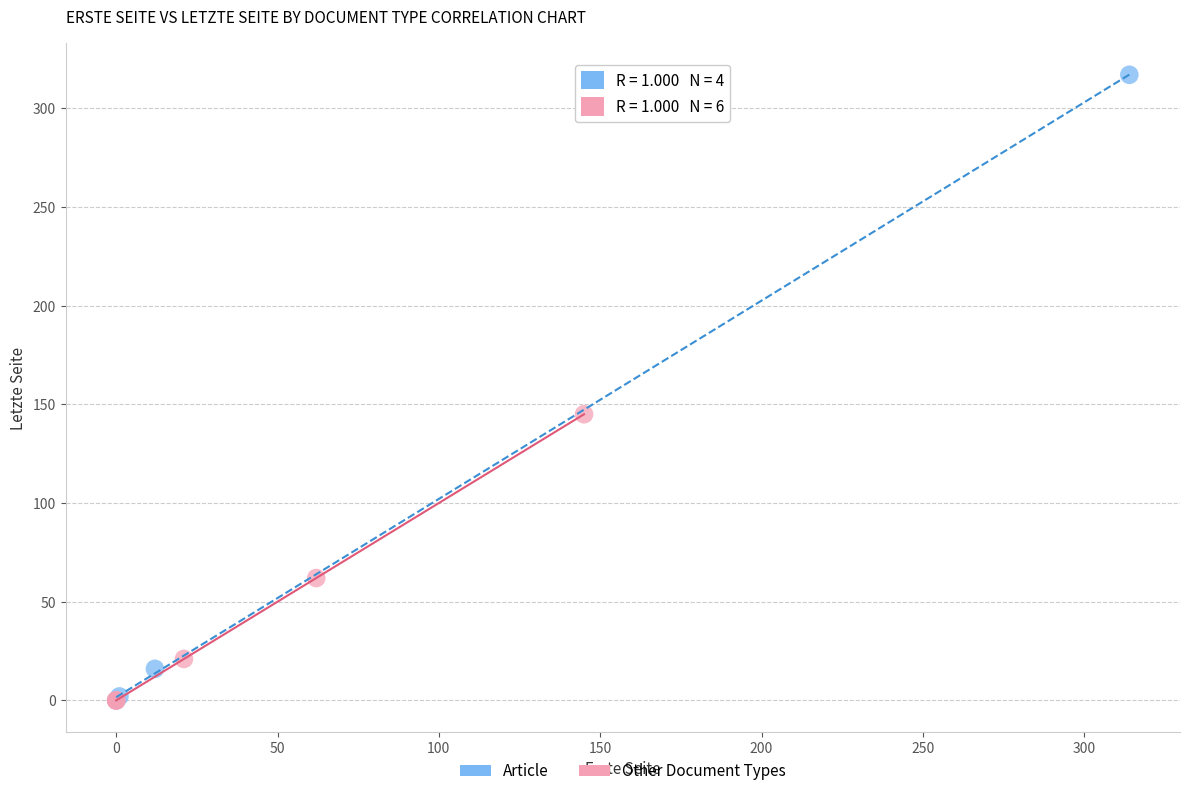

Which series has the largest Y range (max minus min)?

Article